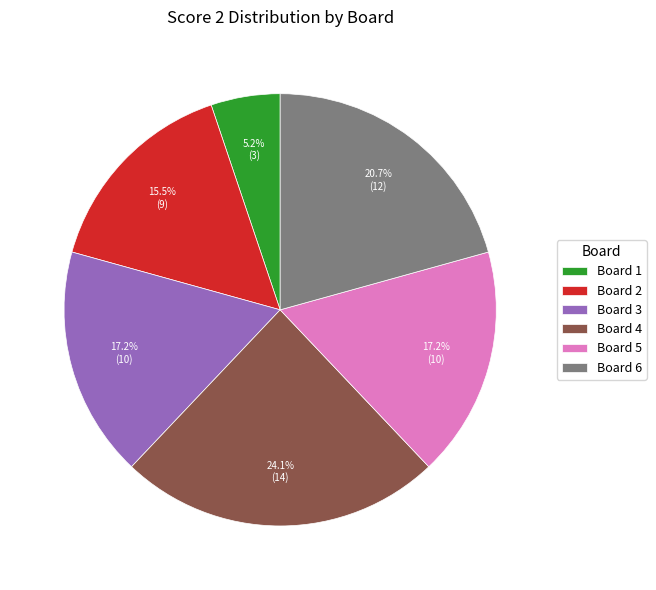

To the nearest percent, what portion does Board 4 represent?

24%